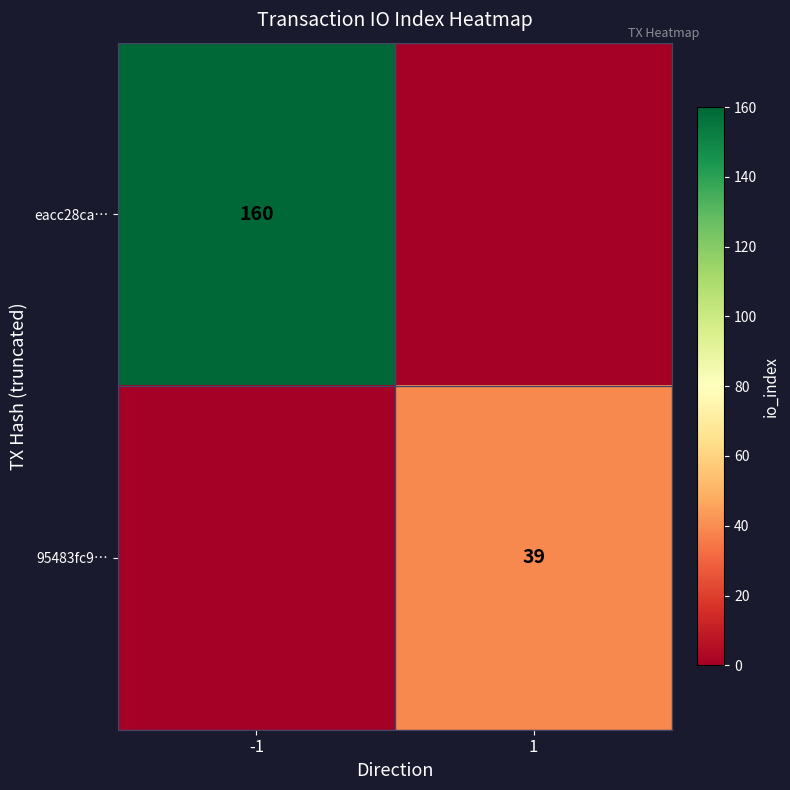

The 95483fc9… series shows 39 at 1. True or false?

True